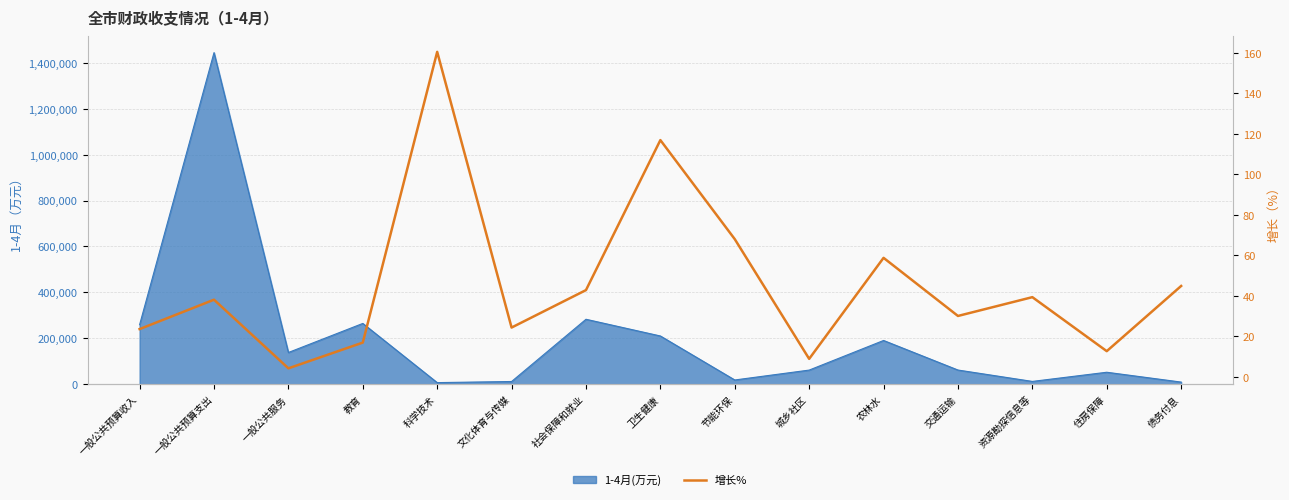

At which category does the chart reach its minimum across all series?

一般公共服务